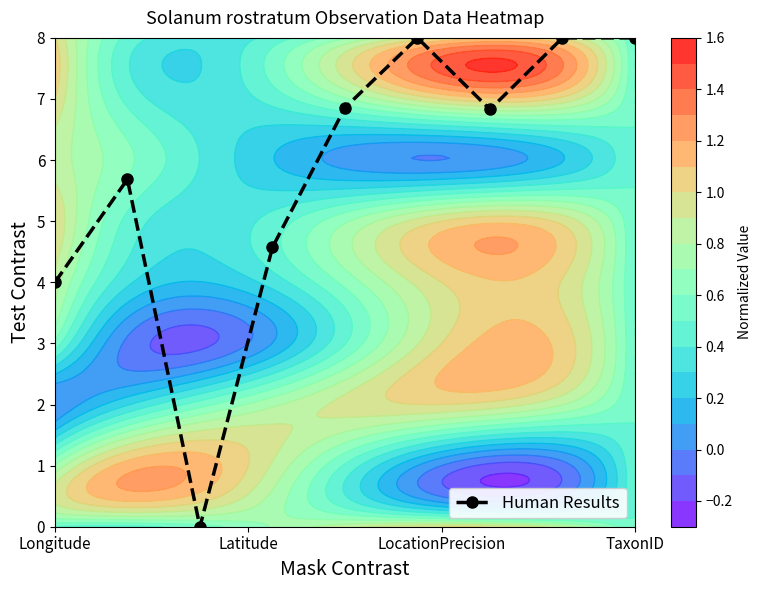

What is the difference between the second highest and second lowest values?

4.0